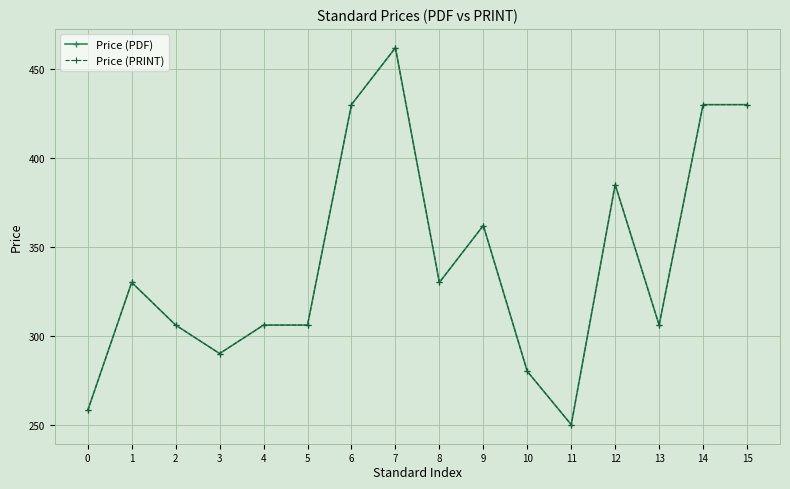

Is this an area chart (filled region under the line)?

No